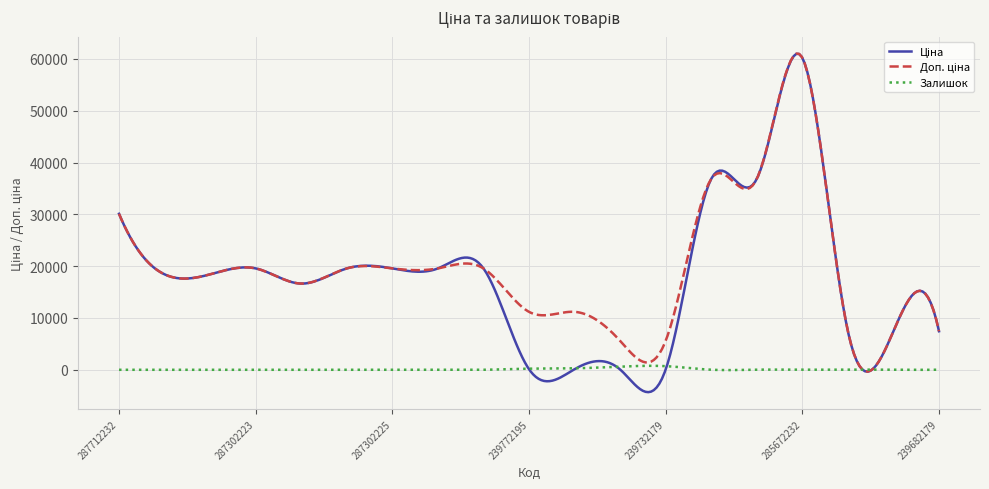

What is the greatest value displayed?

61016.3